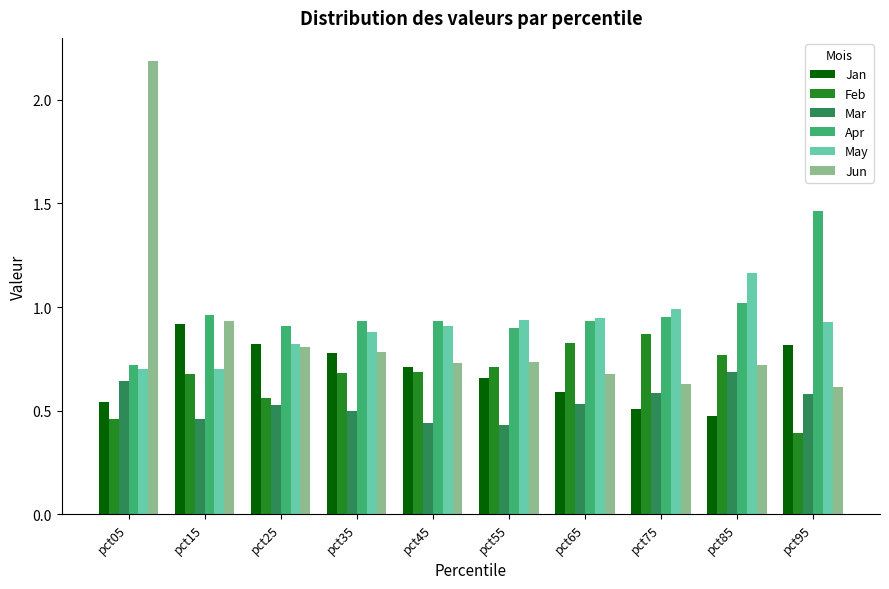

Which series changed the most between pct55 and pct85?

Mar